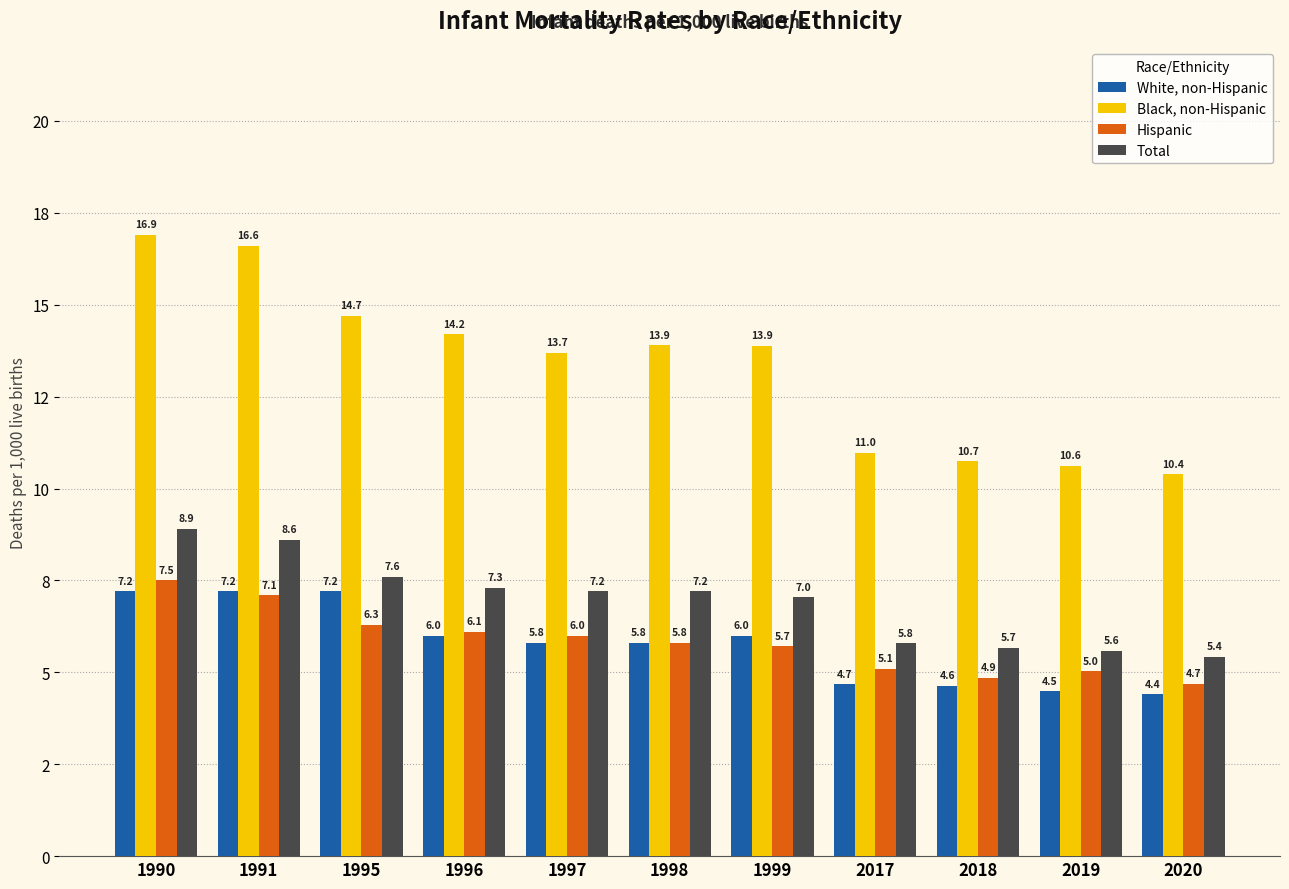

At how many categories does at least one series exceed 9?

11